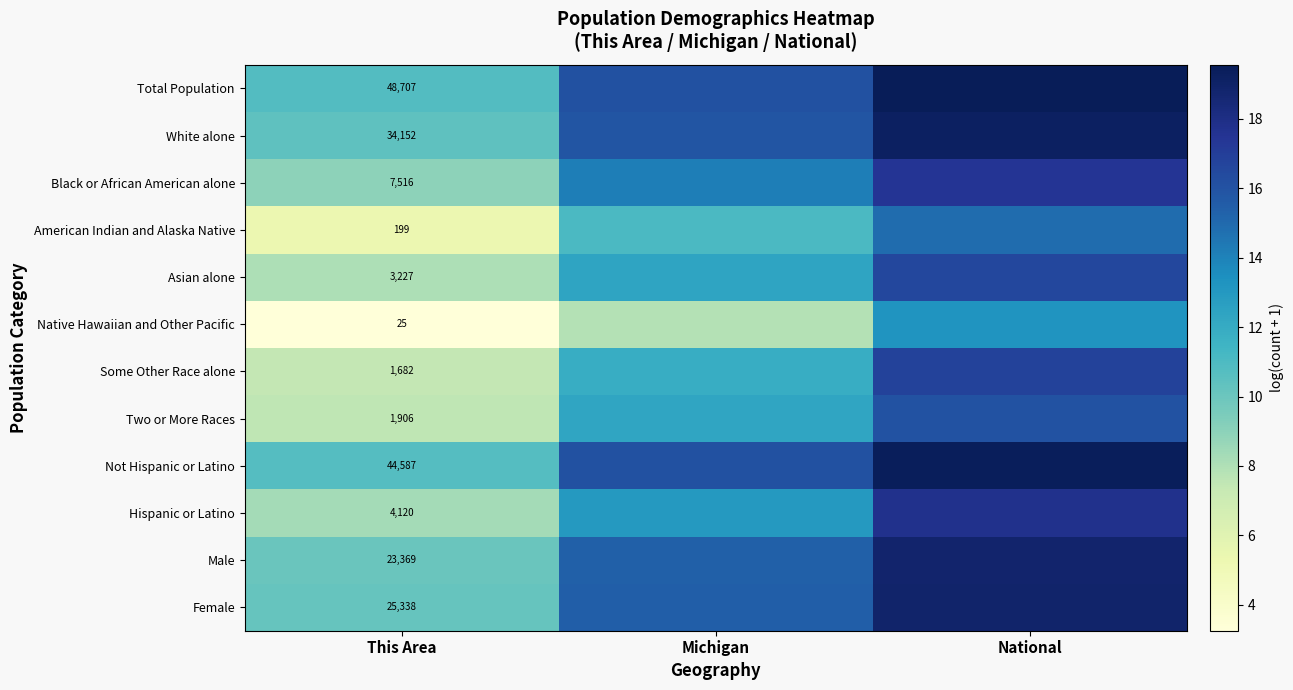

The Black or African American alone series shows 17.5 at National. True or false?

True